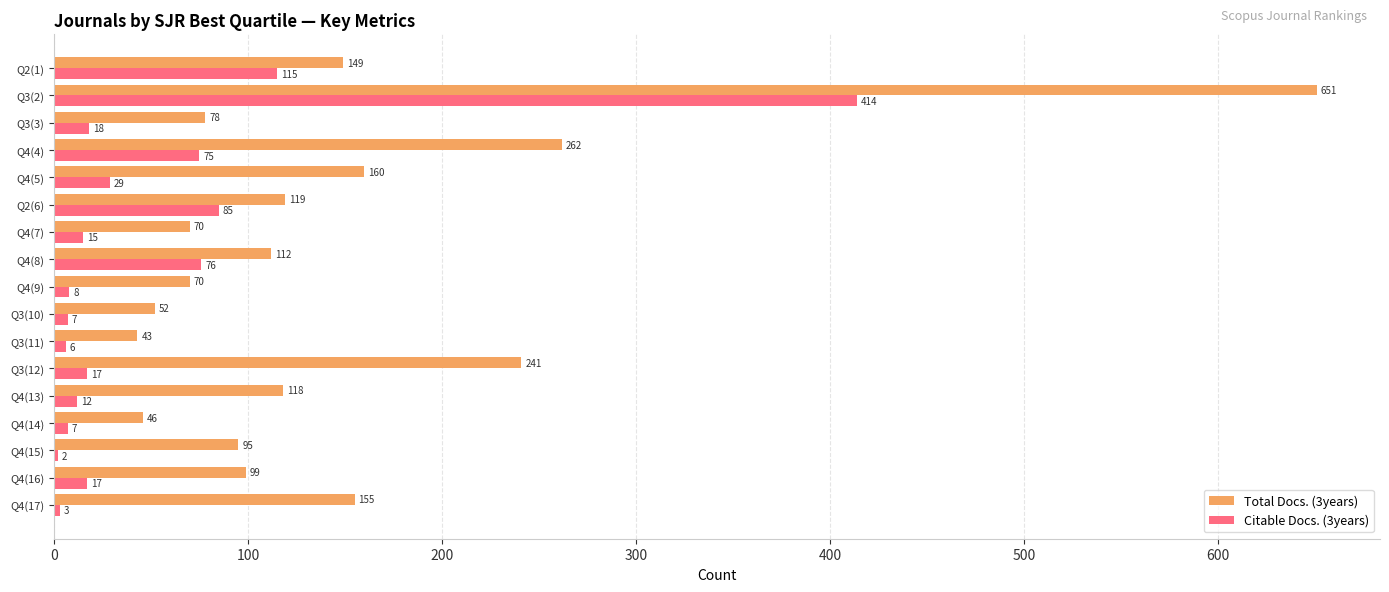

What is the sum of all Citable Docs. (3years) values?

906